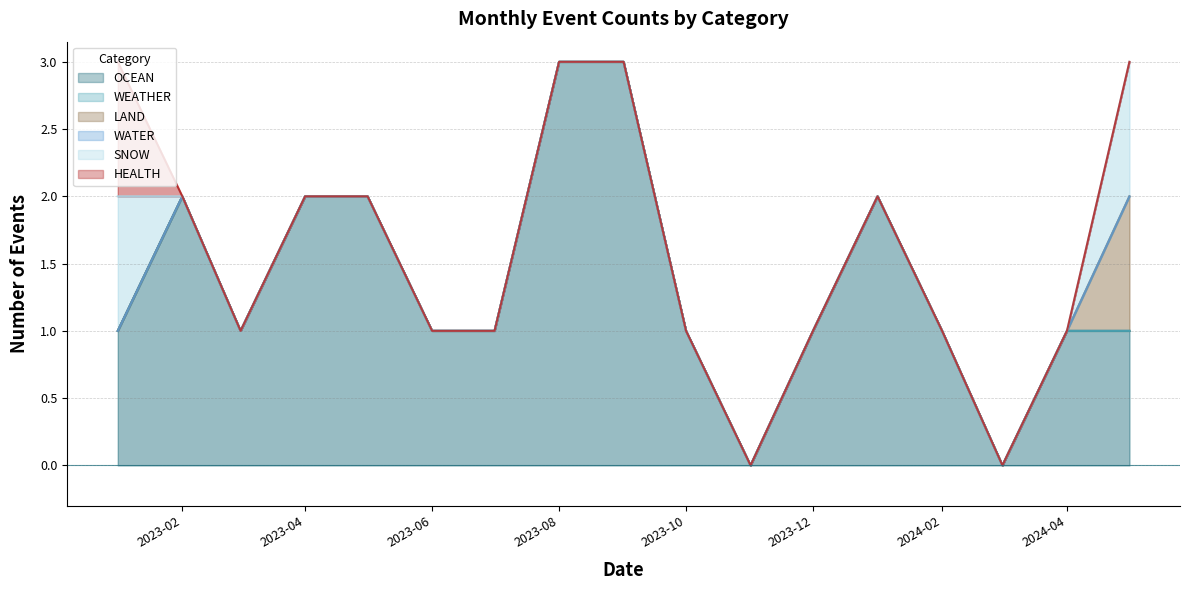

Reading left to right, transcribe all the data shown in this chart.

OCEAN: 1	2	1	2	2	1	1	3	3	1	0	1	2	1	0	1	1
WEATHER: 0	0	0	0	0	0	0	0	0	0	0	0	0	0	0	0	0
LAND: 0	0	0	0	0	0	0	0	0	0	0	0	0	0	0	0	1
WATER: 0	0	0	0	0	0	0	0	0	0	0	0	0	0	0	0	0
SNOW: 1	0	0	0	0	0	0	0	0	0	0	0	0	0	0	0	1
HEALTH: 1	0	0	0	0	0	0	0	0	0	0	0	0	0	0	0	0